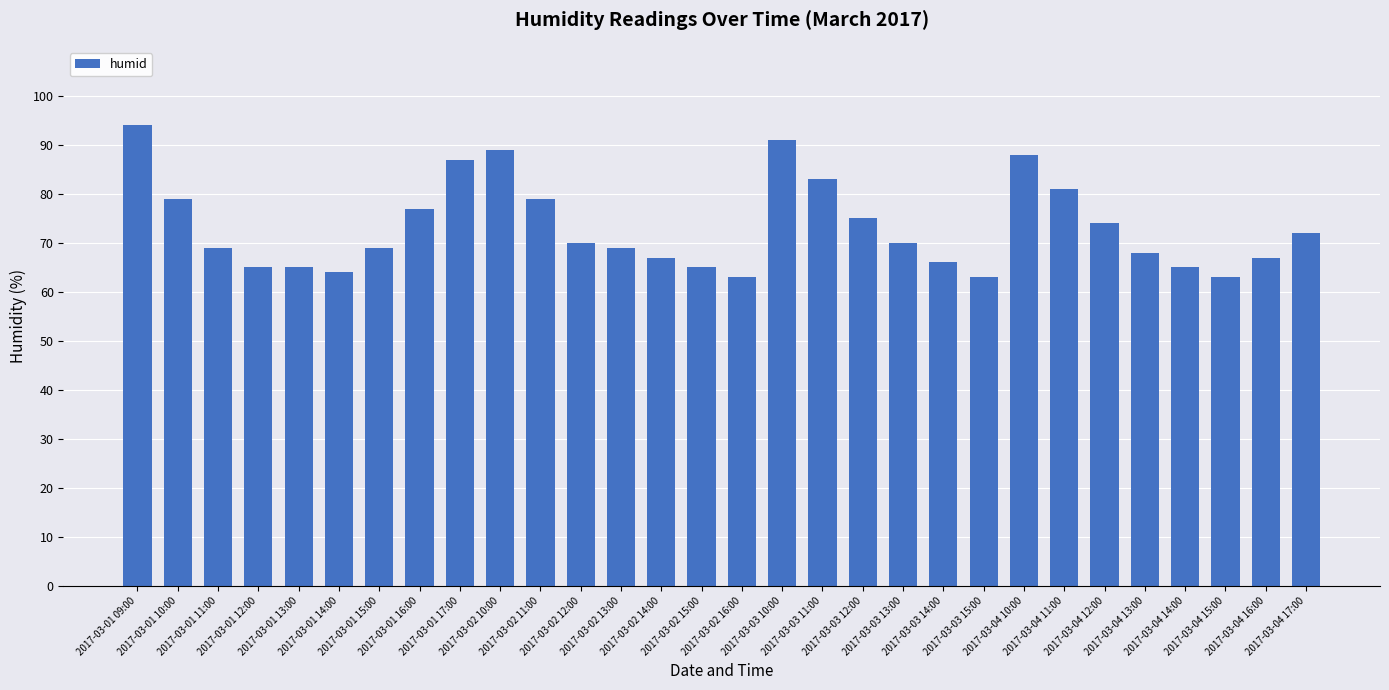

What is the ratio of the value at 2017-03-02 16:00 to the value at 2017-03-02 10:00?

0.7